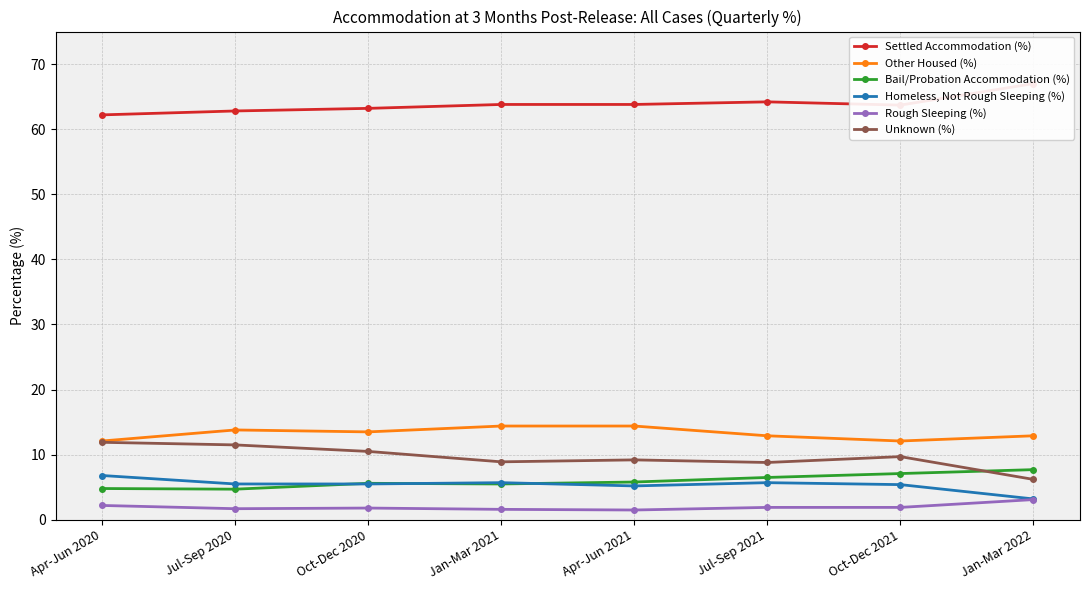

Is the value of Homeless, Not Rough Sleeping (%) at Jul-Sep 2021 greater than the value of Unknown (%) at Oct-Dec 2021?

No